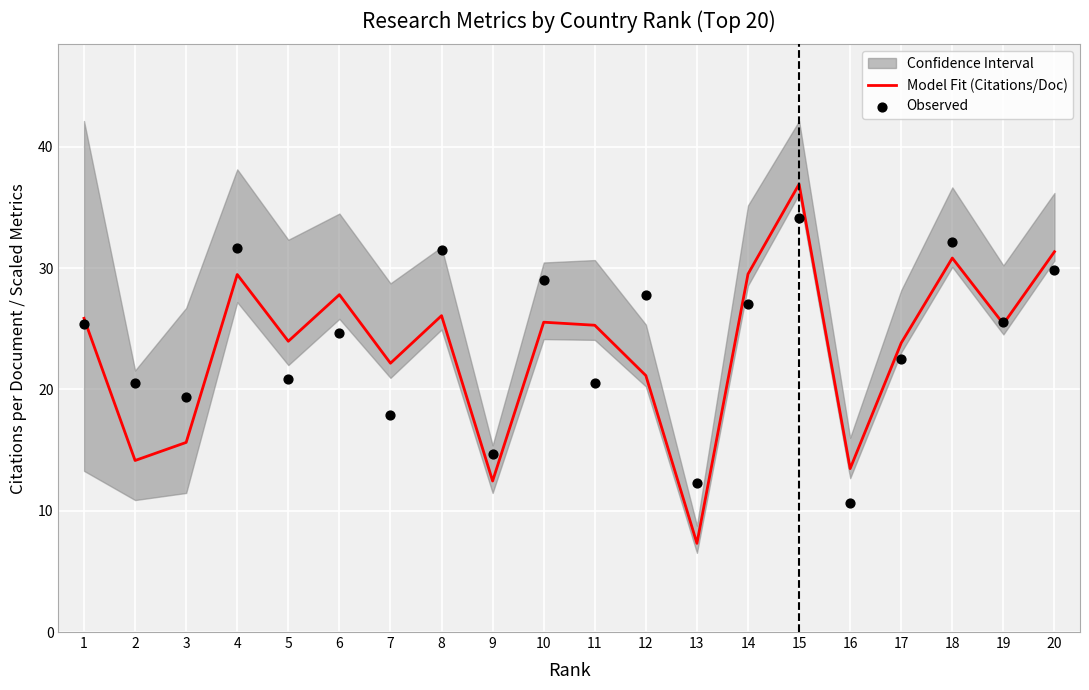

What is the total value across all series at 6?

52.5